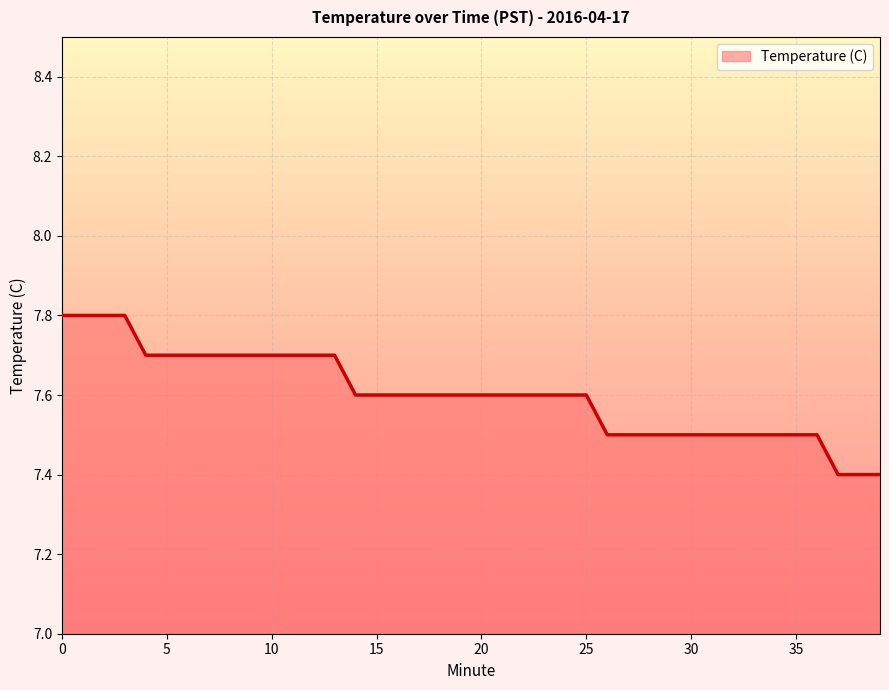

How many lines are shown in the chart?

1